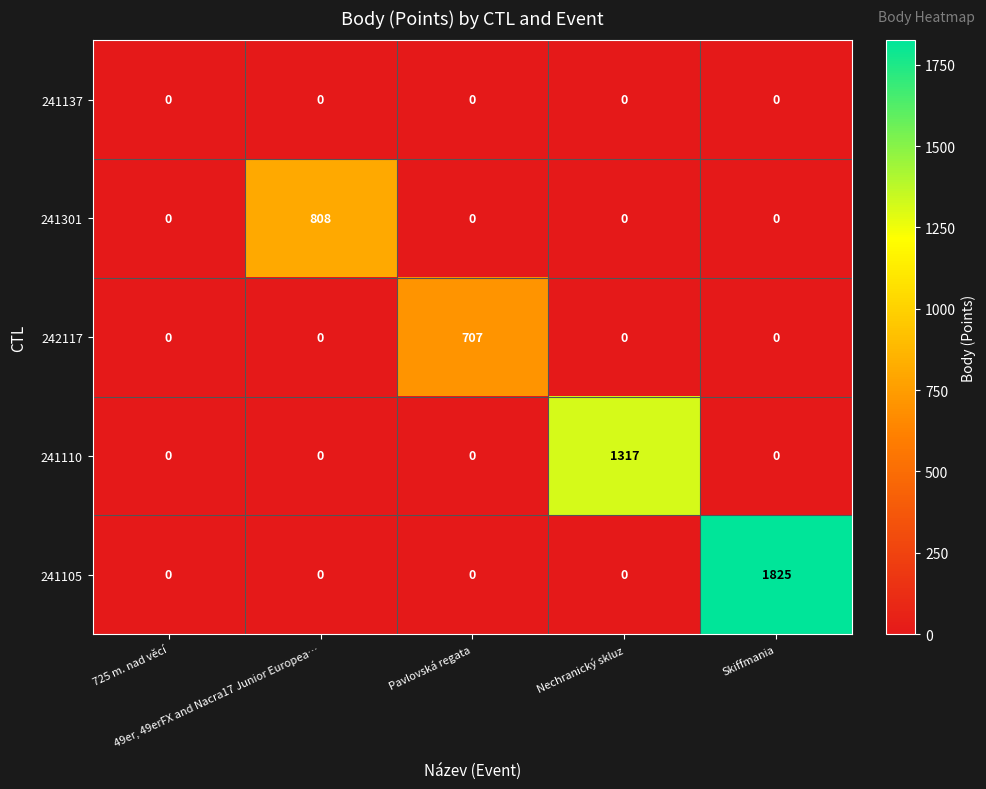

Which series has the largest total across all categories?

241105